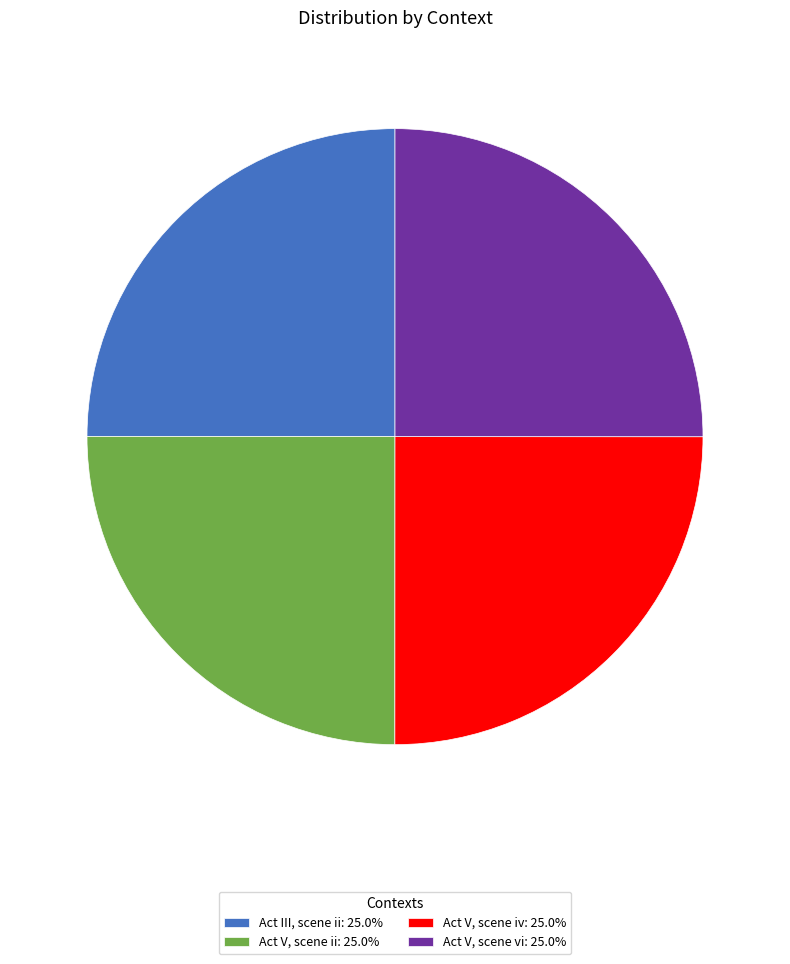

The Act III, scene ii slice represents 25% of the pie. True or false?

True